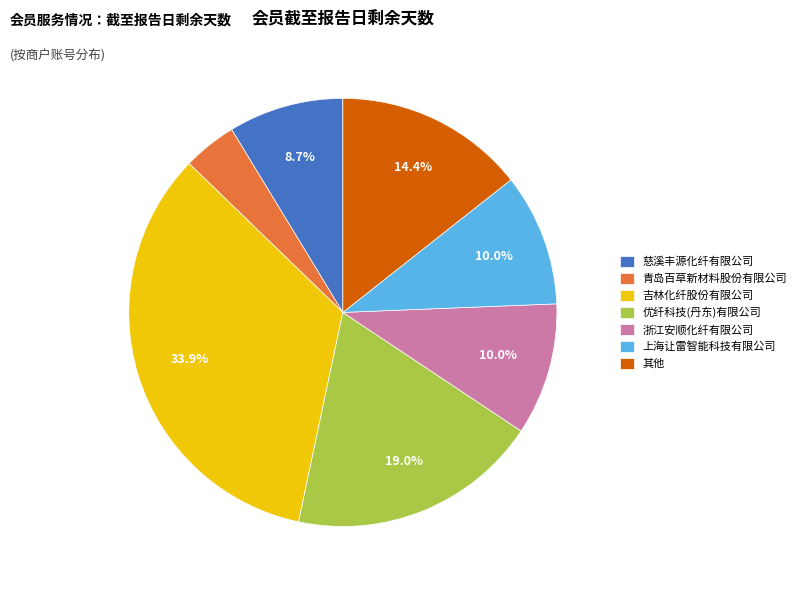

What is the ratio of the value at 上海让雷智能科技有限公司 to the value at 优纤科技(丹东)有限公司?

0.5